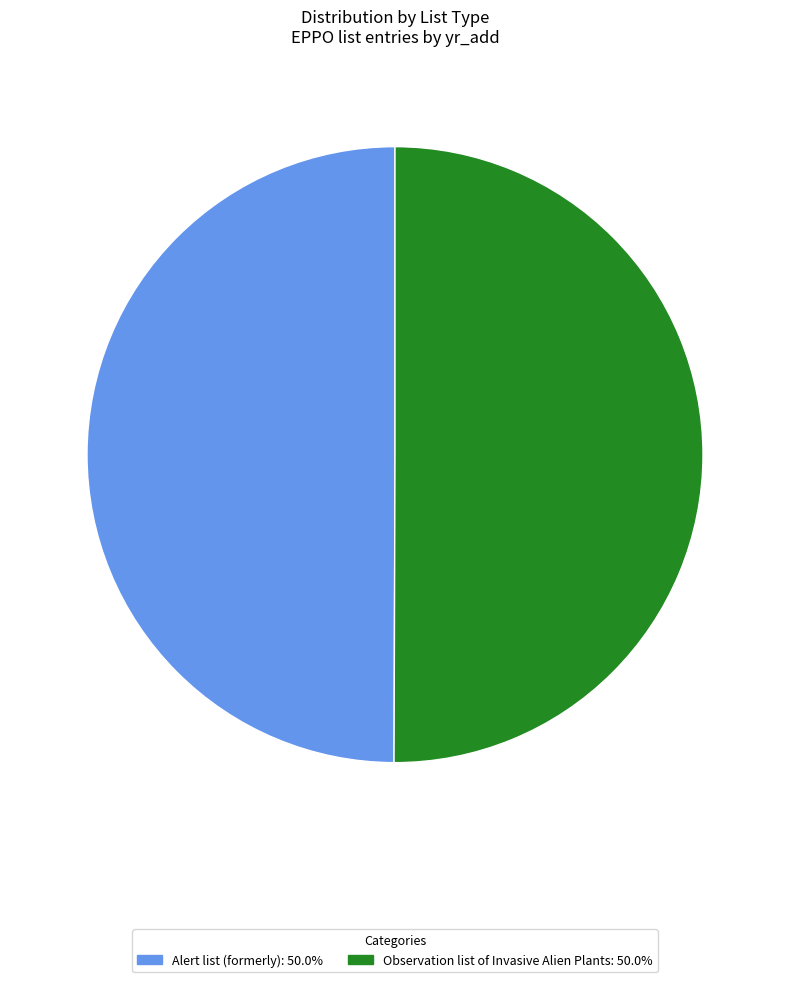

How many segments does this pie chart have?

2